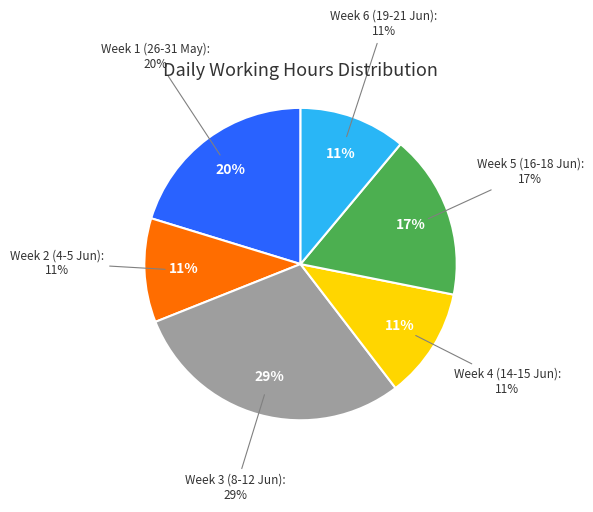

Does 8-Tue represent more than half of the total?

No